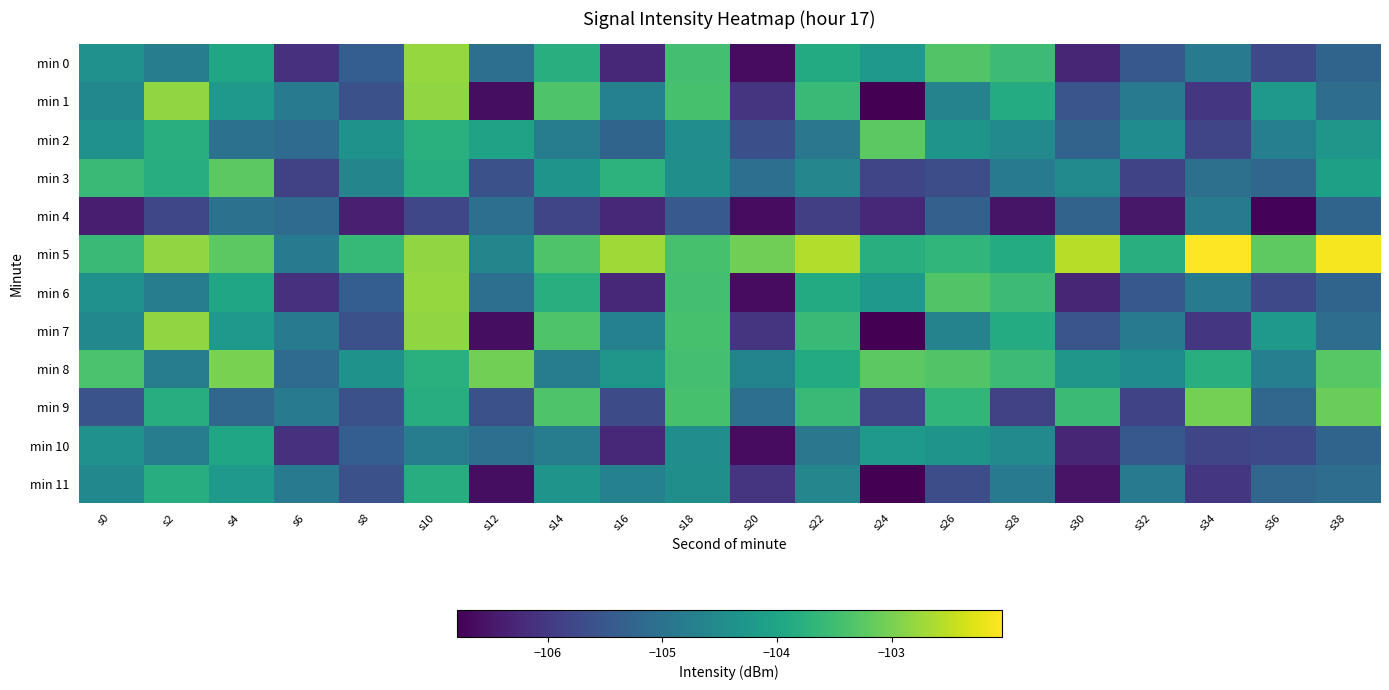

Reading left to right, transcribe all the data shown in this chart.

min 0: s0=-104.4	s2=-104.8	s4=-104.0	s6=-106.1	s8=-105.4	s10=-102.8	s12=-105.1	s14=-103.8	s16=-106.3	s18=-103.5	s20=-106.6	s22=-103.9	s24=-104.2	s26=-103.3	s28=-103.5	s30=-106.3	s32=-105.5	s34=-104.8	s36=-105.7	s38=-105.3
min 1: s0=-104.6	s2=-102.8	s4=-104.2	s6=-104.9	s8=-105.6	s10=-102.8	s12=-106.6	s14=-103.3	s16=-104.7	s18=-103.4	s20=-106.1	s22=-103.6	s24=-106.8	s26=-104.7	s28=-103.9	s30=-105.5	s32=-104.8	s34=-106.0	s36=-104.2	s38=-105.1
min 2: s0=-104.4	s2=-103.8	s4=-105.0	s6=-105.1	s8=-104.4	s10=-103.8	s12=-104.1	s14=-104.8	s16=-105.3	s18=-104.5	s20=-105.6	s22=-104.9	s24=-103.2	s26=-104.3	s28=-104.5	s30=-105.3	s32=-104.5	s34=-105.8	s36=-104.7	s38=-104.3
min 3: s0=-103.6	s2=-103.8	s4=-103.2	s6=-105.9	s8=-104.6	s10=-103.8	s12=-105.6	s14=-104.3	s16=-103.7	s18=-104.4	s20=-105.1	s22=-104.6	s24=-105.8	s26=-105.7	s28=-104.9	s30=-104.5	s32=-105.8	s34=-105.0	s36=-105.2	s38=-104.1
min 4: s0=-106.4	s2=-105.8	s4=-105.0	s6=-105.1	s8=-106.4	s10=-105.8	s12=-105.1	s14=-105.8	s16=-106.3	s18=-105.5	s20=-106.6	s22=-105.9	s24=-106.2	s26=-105.3	s28=-106.5	s30=-105.3	s32=-106.5	s34=-104.8	s36=-106.7	s38=-105.3
min 5: s0=-103.6	s2=-102.8	s4=-103.2	s6=-104.9	s8=-103.6	s10=-102.8	s12=-104.6	s14=-103.3	s16=-102.7	s18=-103.4	s20=-103.1	s22=-102.6	s24=-103.8	s26=-103.7	s28=-103.9	s30=-102.5	s32=-103.8	s34=-102.0	s36=-103.2	s38=-102.1
min 6: s0=-104.4	s2=-104.8	s4=-104.0	s6=-106.1	s8=-105.4	s10=-102.8	s12=-105.1	s14=-103.8	s16=-106.3	s18=-103.5	s20=-106.6	s22=-103.9	s24=-104.2	s26=-103.3	s28=-103.5	s30=-106.3	s32=-105.5	s34=-104.8	s36=-105.7	s38=-105.3
min 7: s0=-104.6	s2=-102.8	s4=-104.2	s6=-104.9	s8=-105.6	s10=-102.8	s12=-106.6	s14=-103.3	s16=-104.7	s18=-103.4	s20=-106.1	s22=-103.6	s24=-106.8	s26=-104.7	s28=-103.9	s30=-105.5	s32=-104.8	s34=-106.0	s36=-104.2	s38=-105.1
min 8: s0=-103.4	s2=-104.8	s4=-103.0	s6=-105.1	s8=-104.4	s10=-103.8	s12=-103.1	s14=-104.8	s16=-104.3	s18=-103.5	s20=-104.6	s22=-103.9	s24=-103.2	s26=-103.3	s28=-103.5	s30=-104.3	s32=-104.5	s34=-103.8	s36=-104.7	s38=-103.3
min 9: s0=-105.6	s2=-103.8	s4=-105.2	s6=-104.9	s8=-105.6	s10=-103.8	s12=-105.6	s14=-103.3	s16=-105.7	s18=-103.4	s20=-105.1	s22=-103.6	s24=-105.8	s26=-103.7	s28=-105.9	s30=-103.5	s32=-105.8	s34=-103.0	s36=-105.2	s38=-103.1
min 10: s0=-104.4	s2=-104.8	s4=-104.0	s6=-106.1	s8=-105.4	s10=-104.8	s12=-105.1	s14=-104.8	s16=-106.3	s18=-104.5	s20=-106.6	s22=-104.9	s24=-104.2	s26=-104.3	s28=-104.5	s30=-106.3	s32=-105.5	s34=-105.8	s36=-105.7	s38=-105.3
min 11: s0=-104.6	s2=-103.8	s4=-104.2	s6=-104.9	s8=-105.6	s10=-103.8	s12=-106.6	s14=-104.3	s16=-104.7	s18=-104.4	s20=-106.1	s22=-104.6	s24=-106.8	s26=-105.7	s28=-104.9	s30=-106.5	s32=-104.8	s34=-106.0	s36=-105.2	s38=-105.1